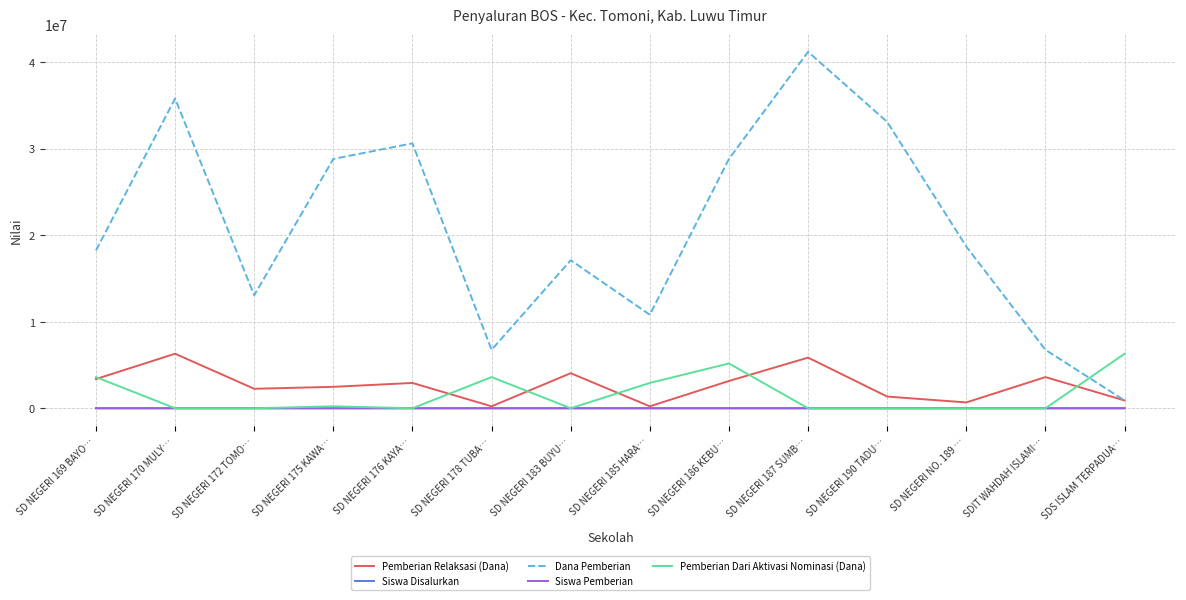

What is the highest value of the Dana Pemberian series?

41175000